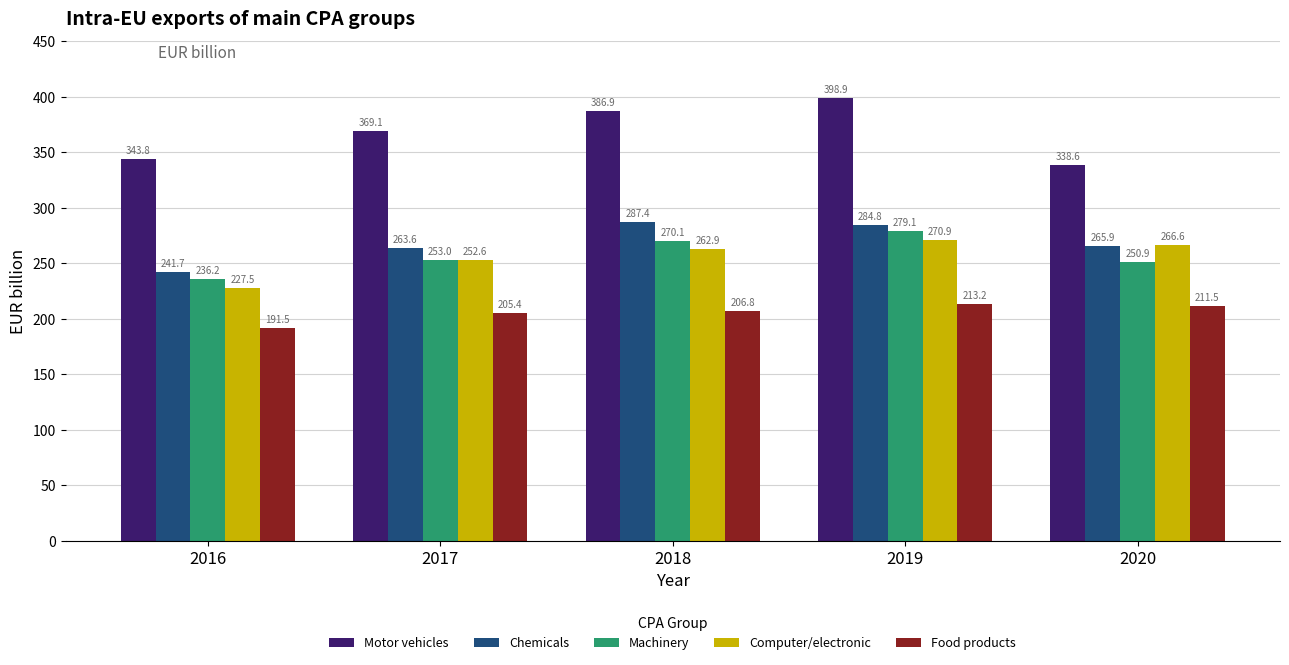

At how many categories does at least one series exceed 293?

5